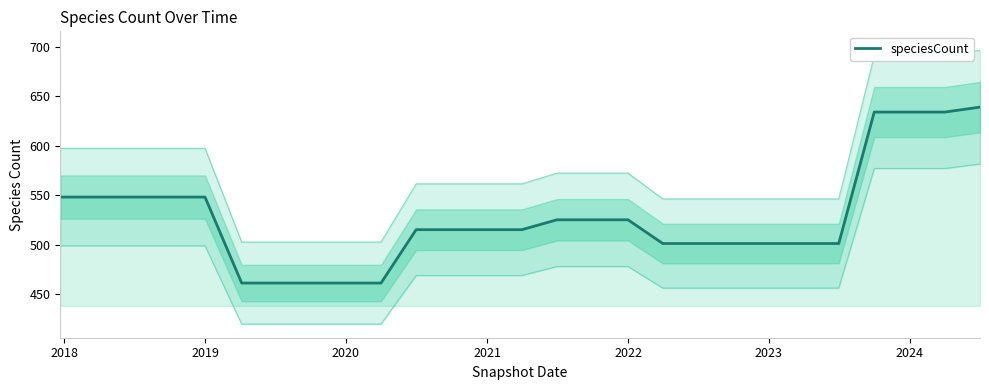

What is the maximum value for speciesCount?

639